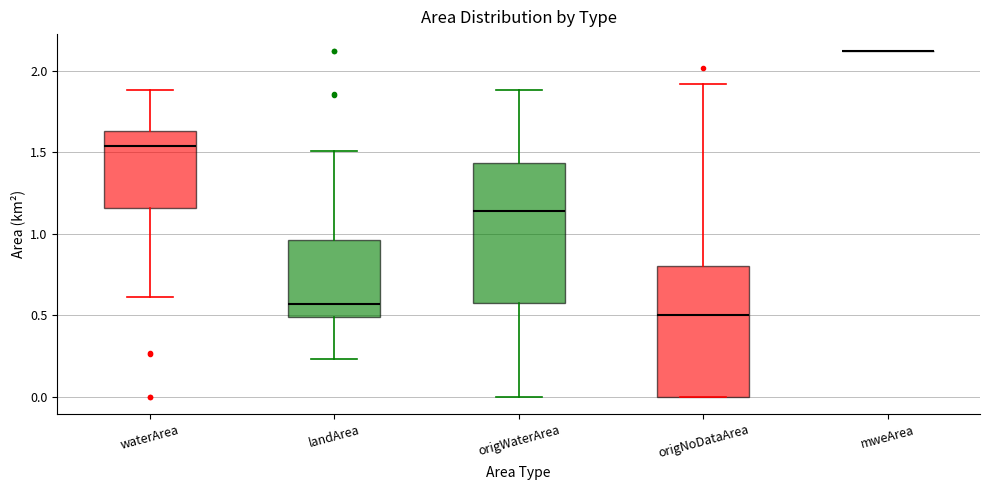

Comparing the boxes themselves (not the whiskers), which one is the tallest?

origWaterArea